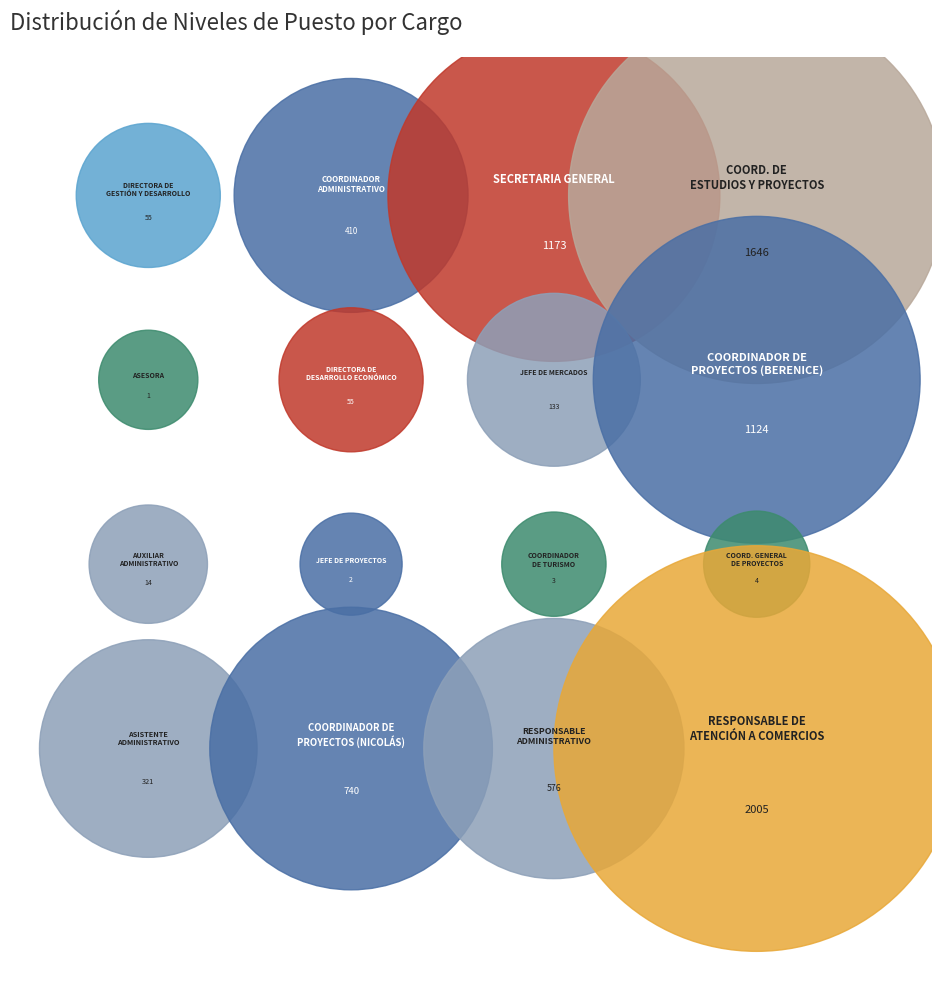

Which has a higher value, ASISTENTE ADMINISTRATIVO or JEFE DE MERCADOS?

ASISTENTE ADMINISTRATIVO